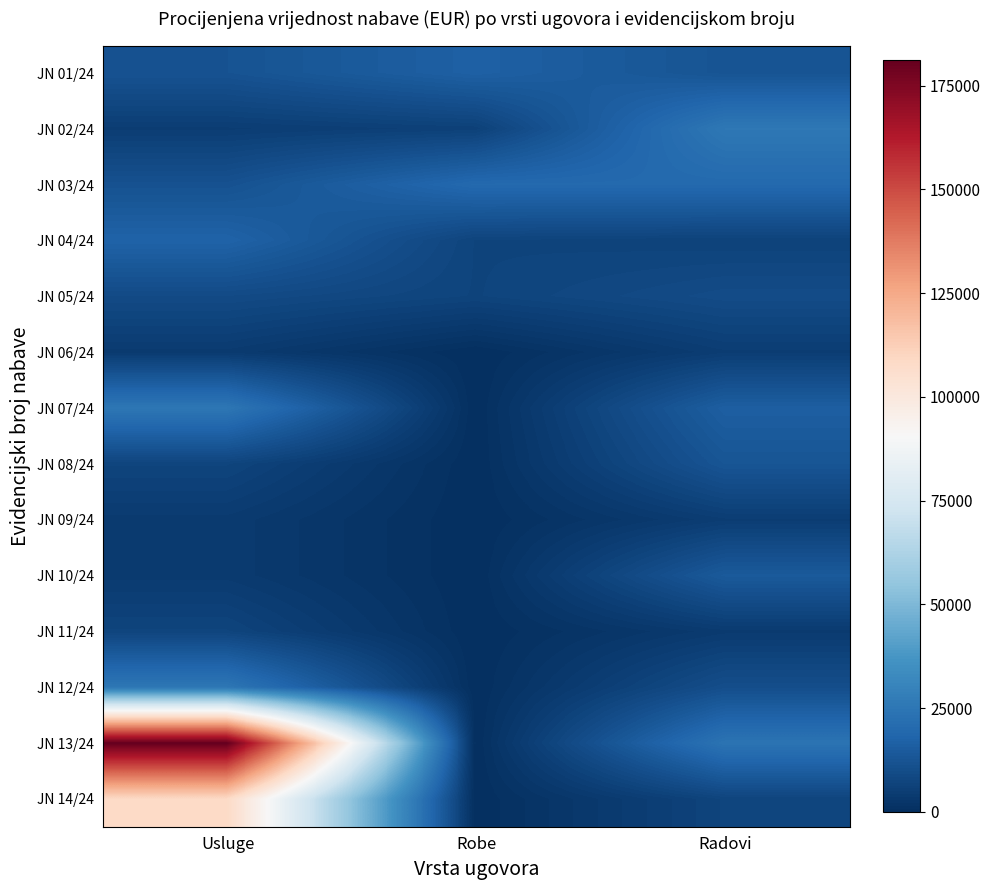

What is the spread (max minus min) of values at Robe?

20000.0